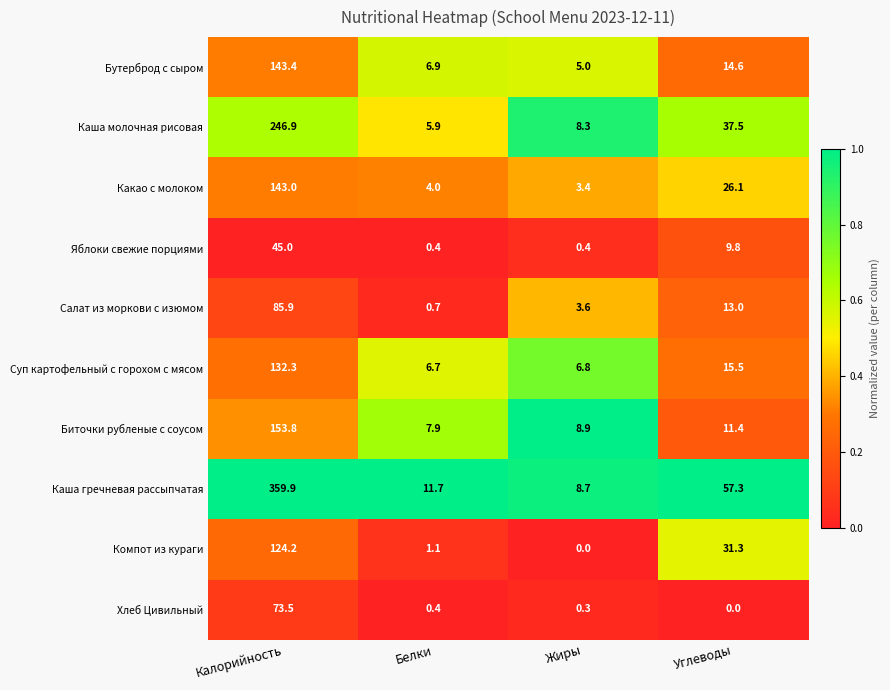

What is the greatest value displayed?

359.9